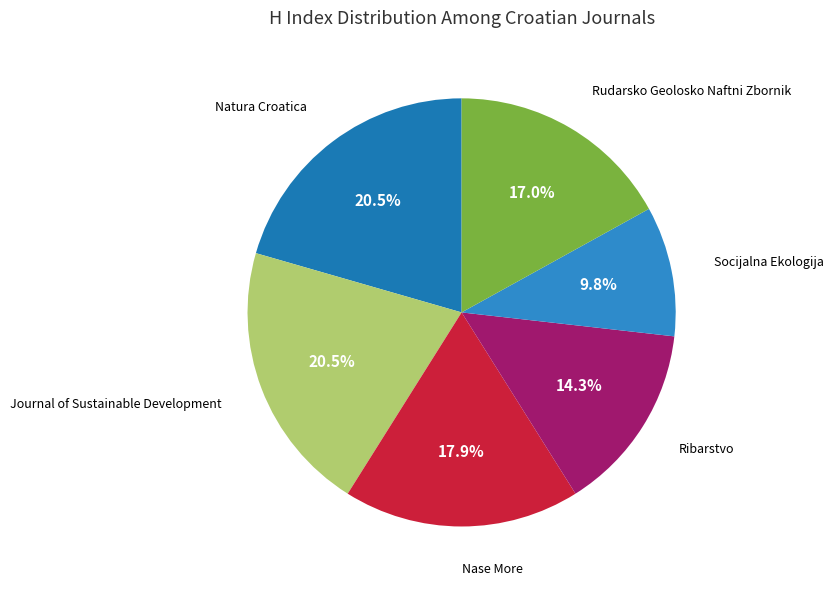

Is it true that Socijalna Ekologija is 19% of the pie?

False